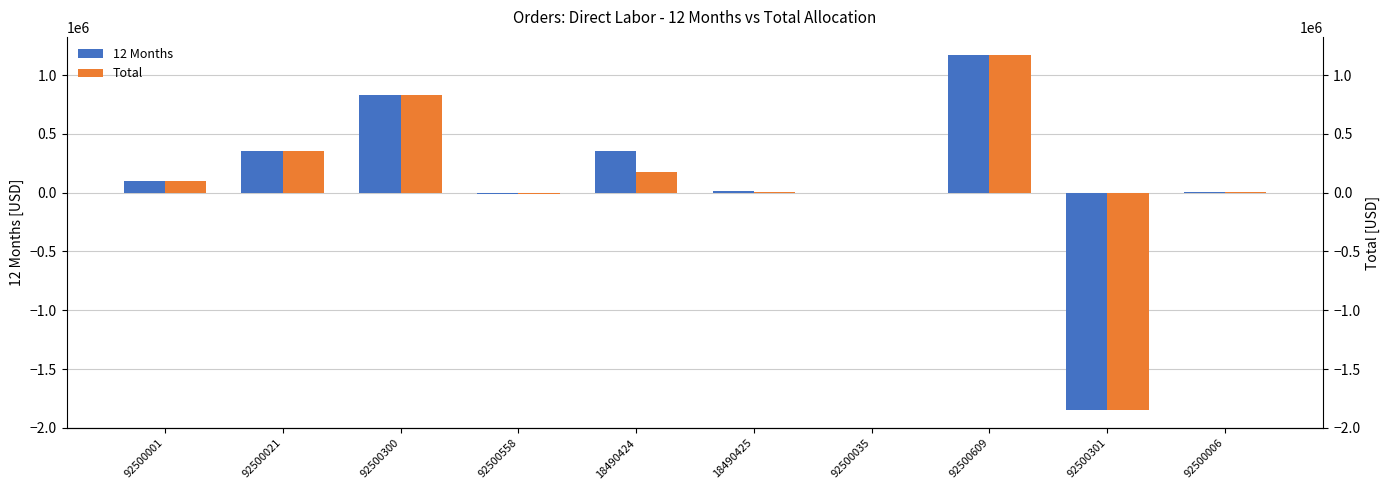

List the labels in order of 12 Months value, largest first.

92500609, 92500300, 92500021, 18490424, 92500001, 18490425, 92500006, 92500035, 92500558, 92500301